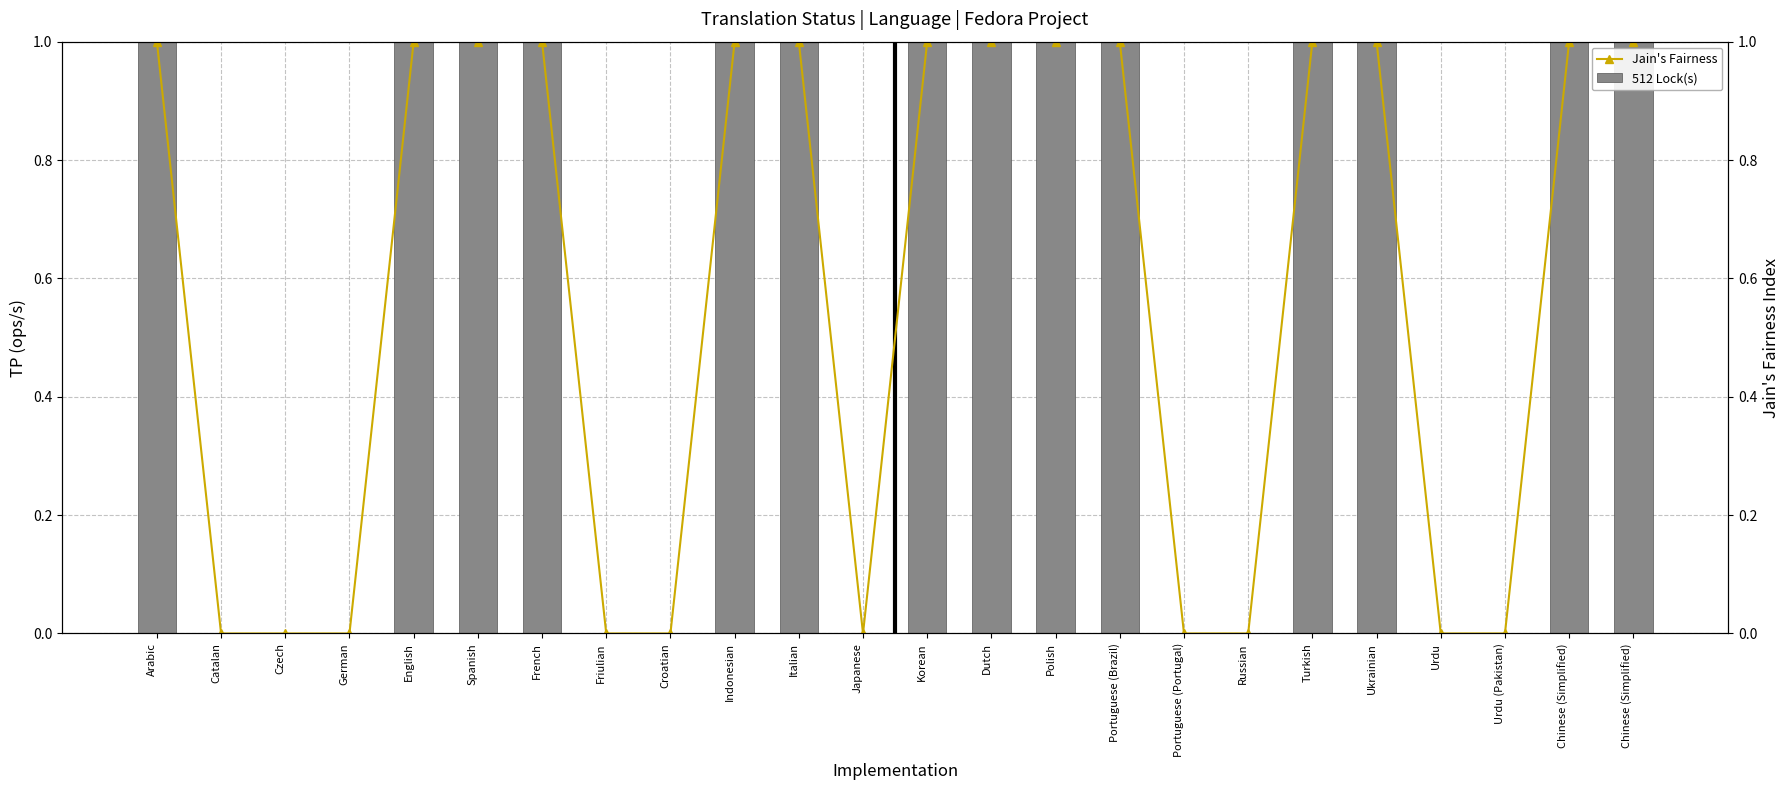

What is the difference between the maximum and minimum values in the 512 Lock(s) series?

1